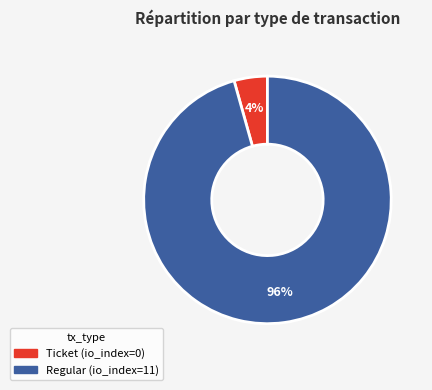

What percentage is the Regular slice, to the nearest percent?

96%